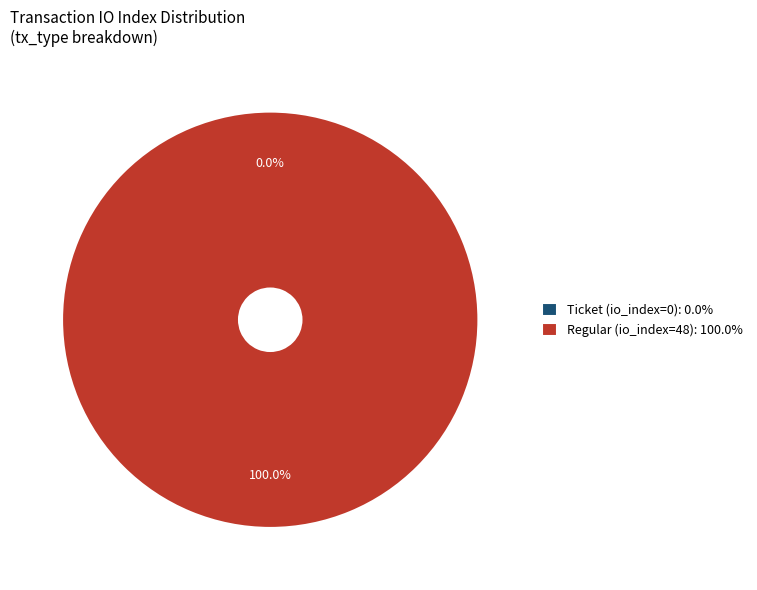

Combined, do Regular (io_index=48) and Ticket (io_index=0) account for over 50%?

Yes